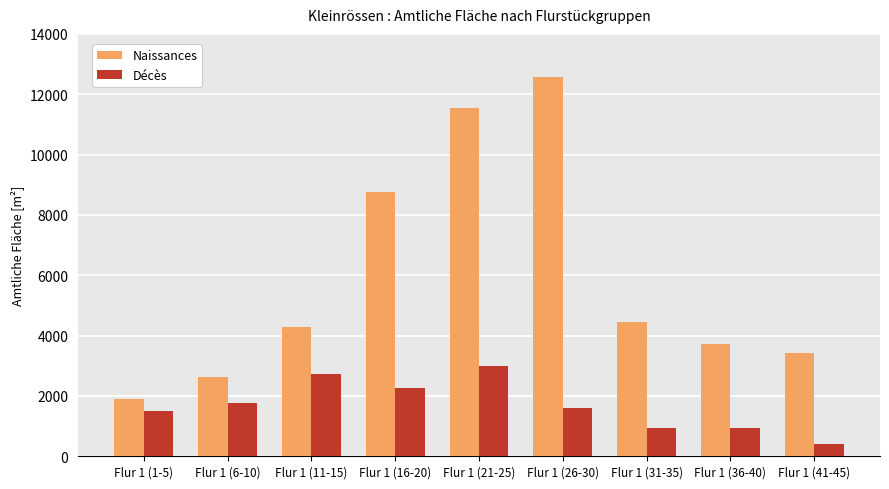

Rank the series by their average value, from highest to lowest.

Naissances, Décès